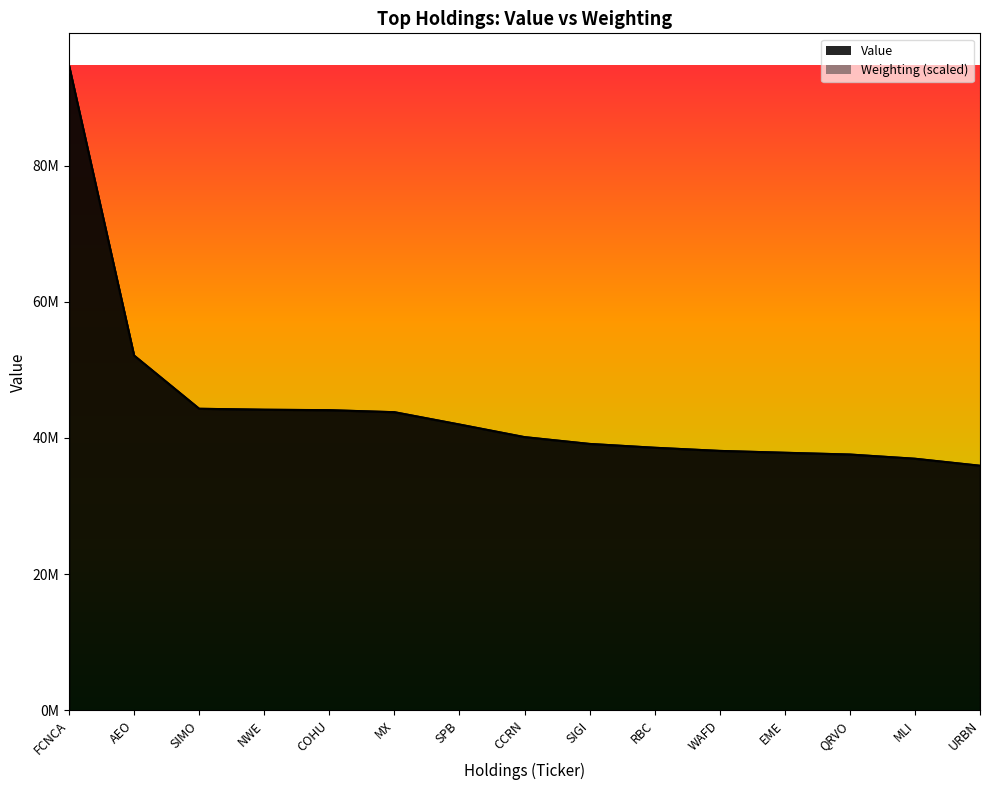

What is the sum of the Value values at FCNCA and NWE?

138835000.0